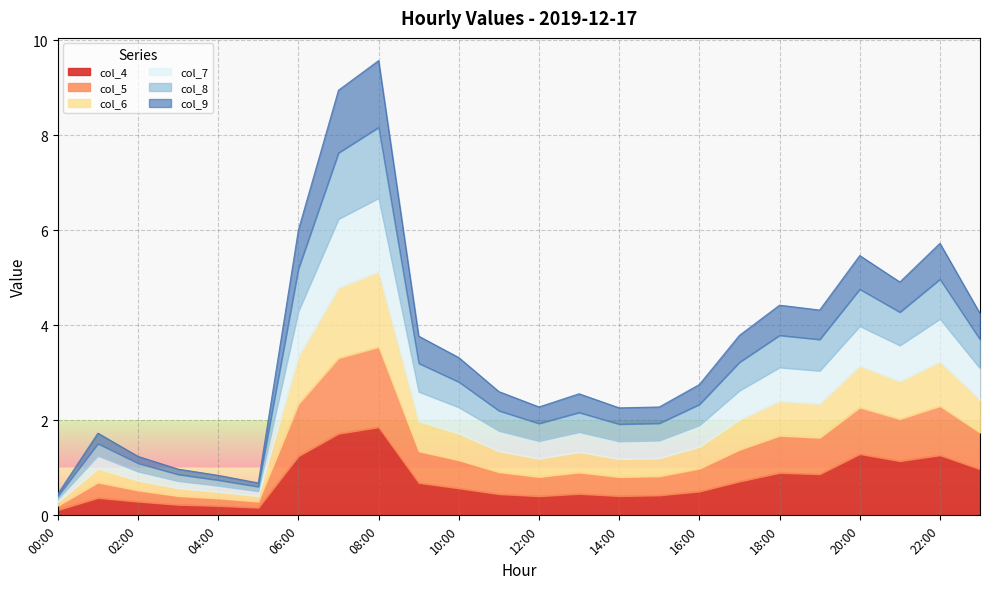

The value of col_4 at 22:00 is 1.3. True or false?

True